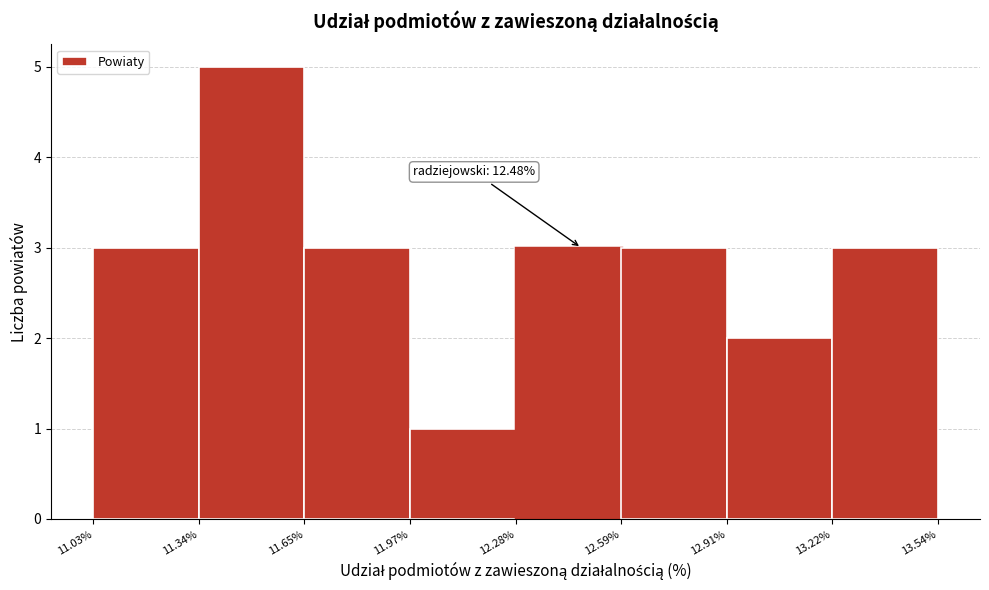

Over which range of the x-axis is the bar tallest?

11.34% to 11.65%